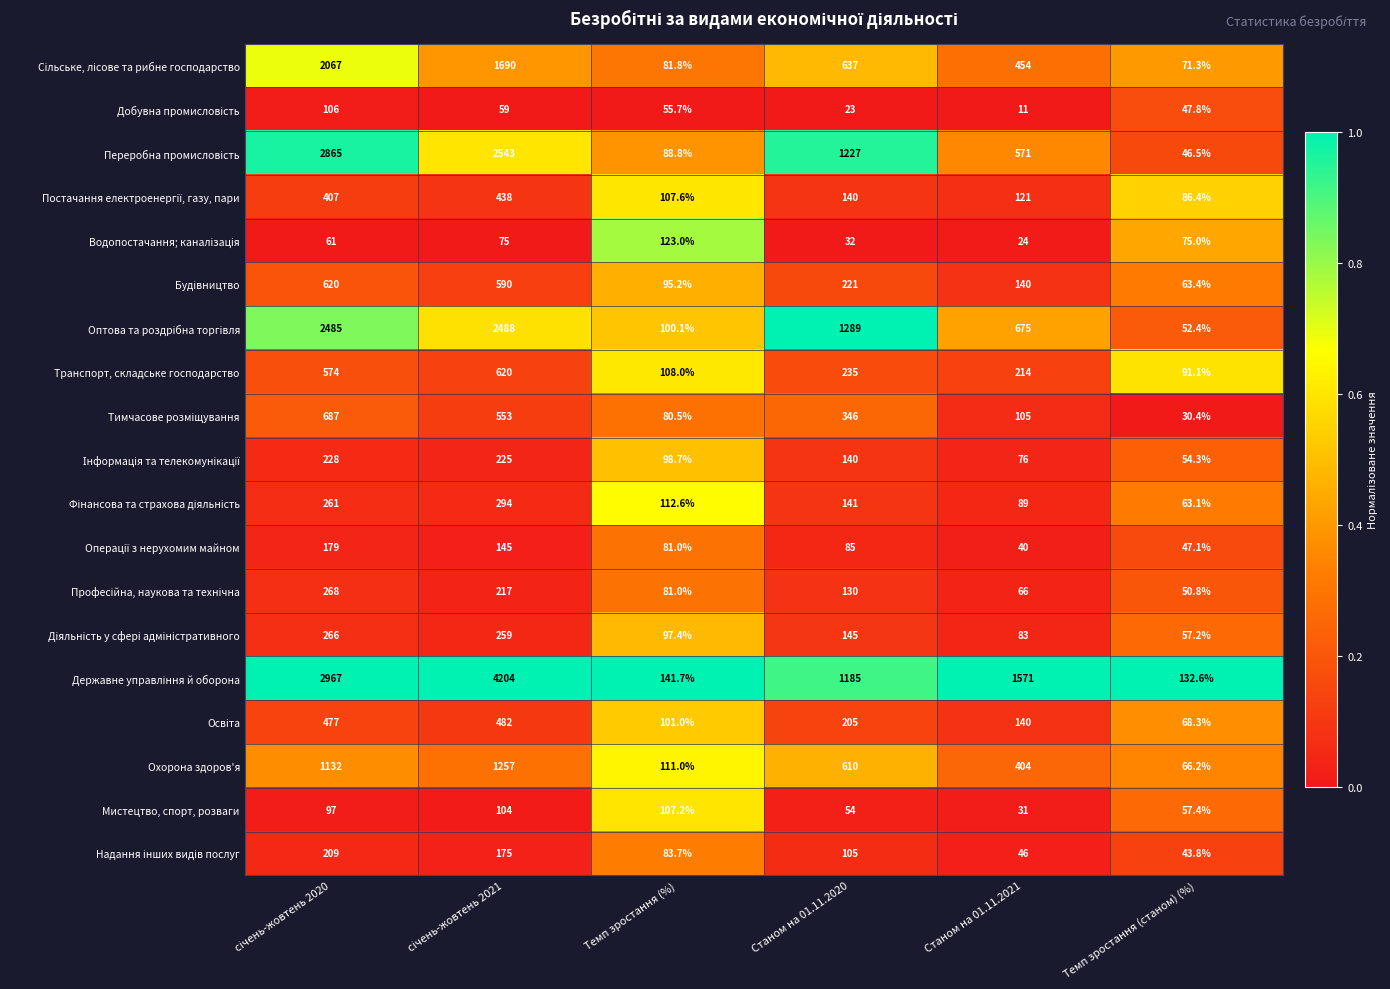

Which label corresponds to the smallest value in the chart?

Станом на 01.11.2021